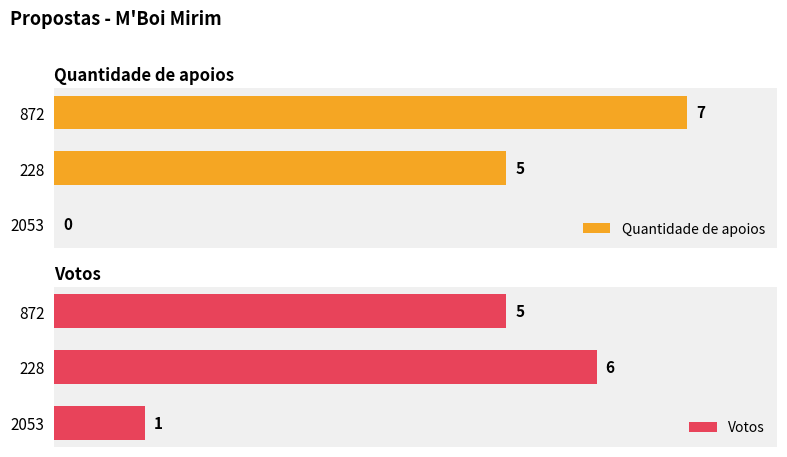

How many values in the Quantidade de apoios series exceed 5?

1